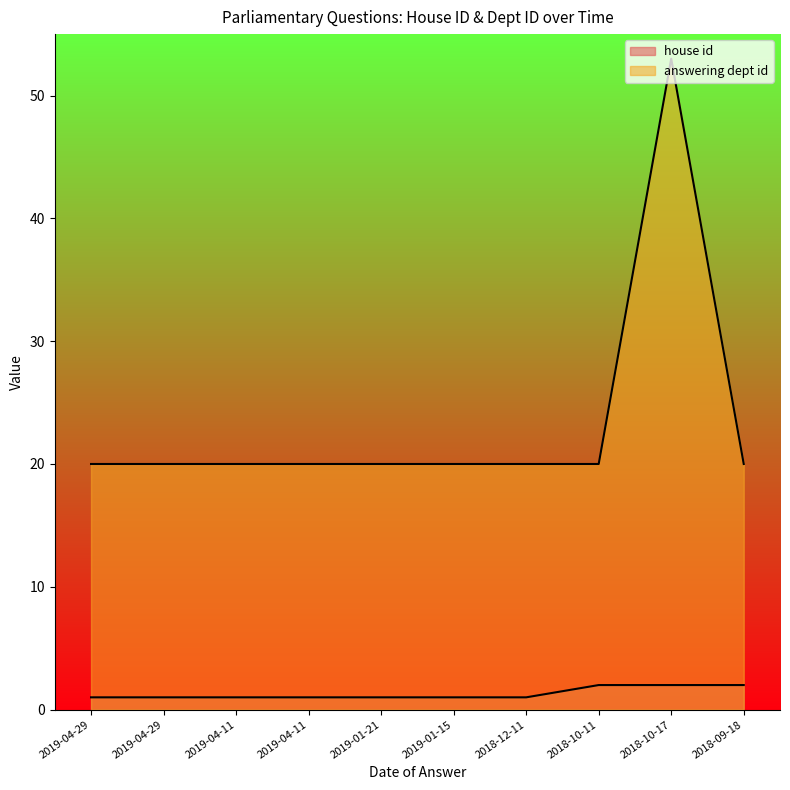

What is the label of the 9th point from the left?

2018-10-17